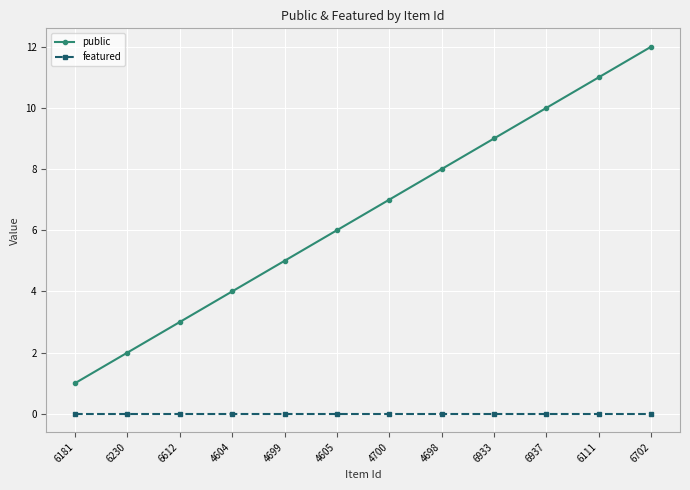

Is the value of featured at 6702 greater than the value of public at 4605?

No